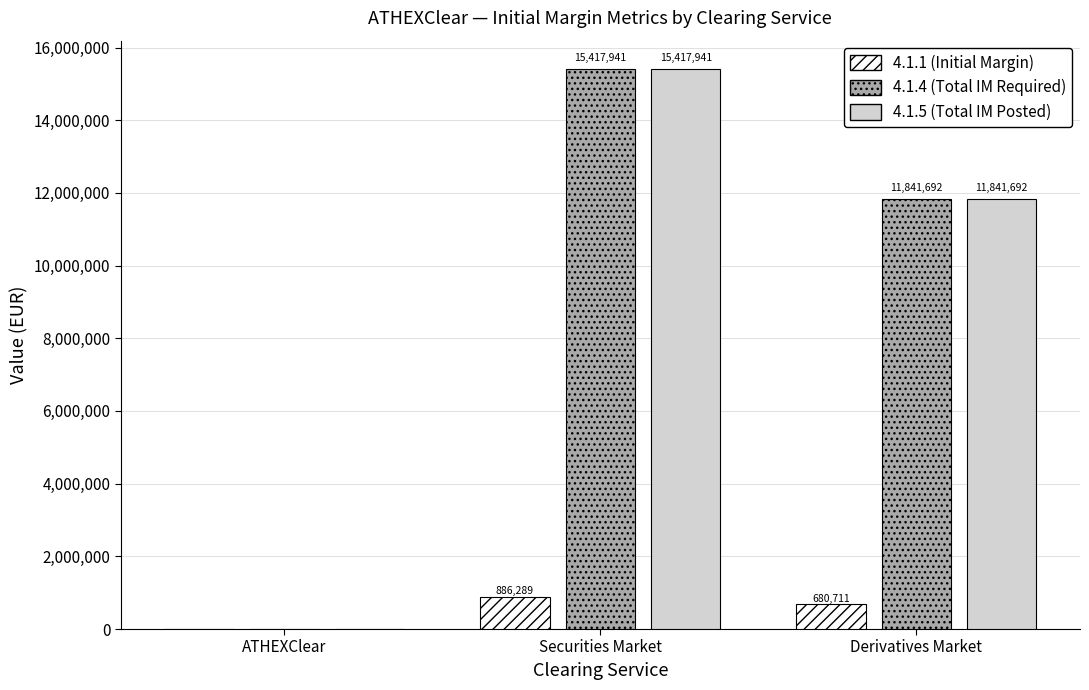

What is the sum of all 4.1.4 (Total IM Required) values?

27259633